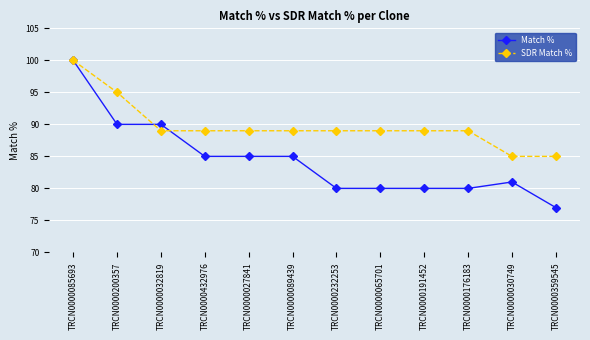

What is the spread (max minus min) of values at TRCN0000176183?

9